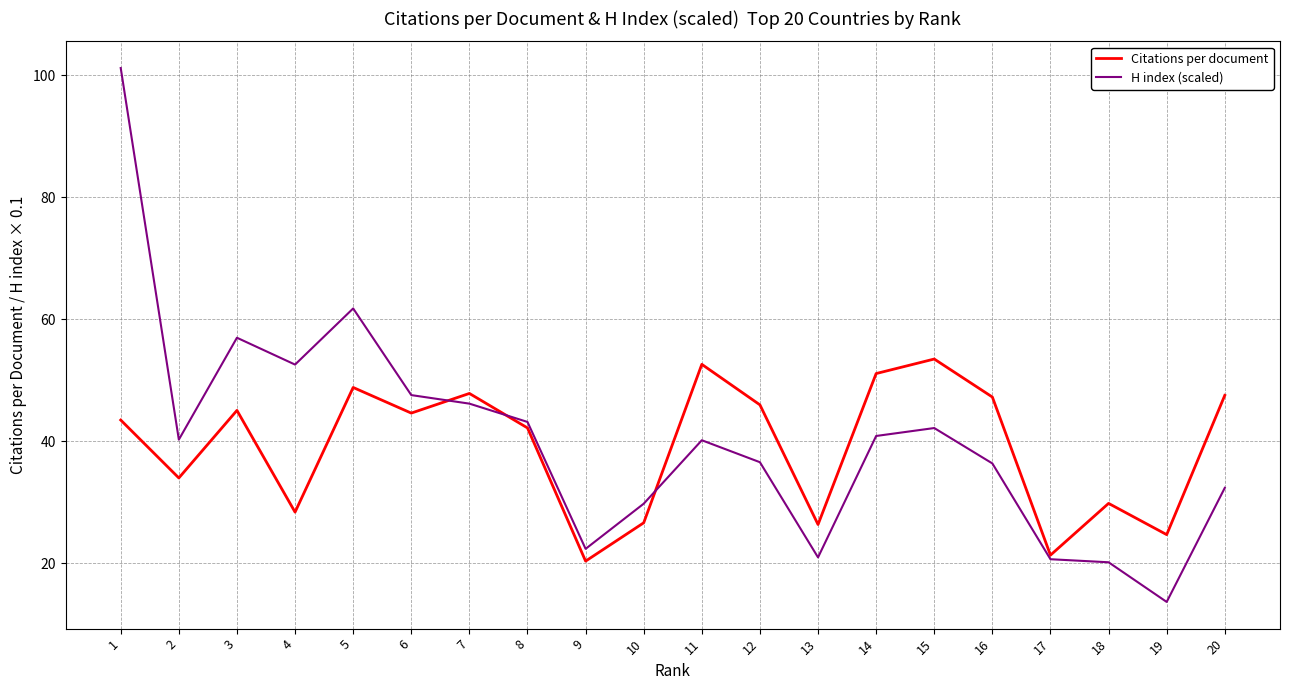

What is the difference between the highest and lowest values at 10?

3.1